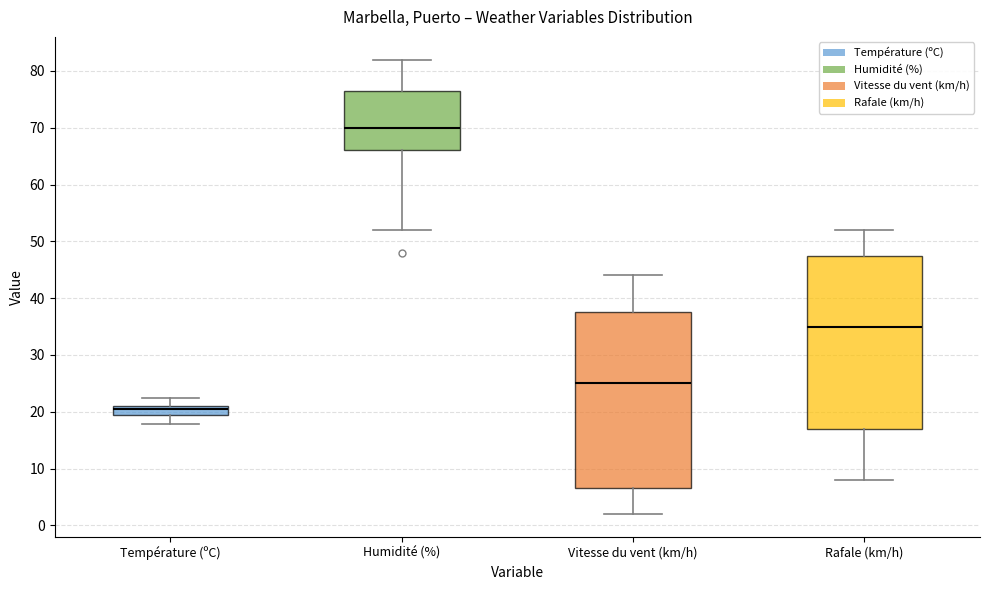

Reading left to right, transcribe this box plot: for each box, give where its median line is, the range the box spans, and where its two whiskers end, as read against the y-axis. The values are not printed on the chart, so give them approximately, as read against the axis.

Température (ºC): median 21 (just below the box's upper edge), box 20 to 21, whiskers 18 to 23
Humidité (%): median 70, box 66 to 77, whiskers 52 to 82
Vitesse du vent (km/h): median 25, box 7 to 38, whiskers 2 to 44
Rafale (km/h): median 35, box 17 to 48, whiskers 8 to 52